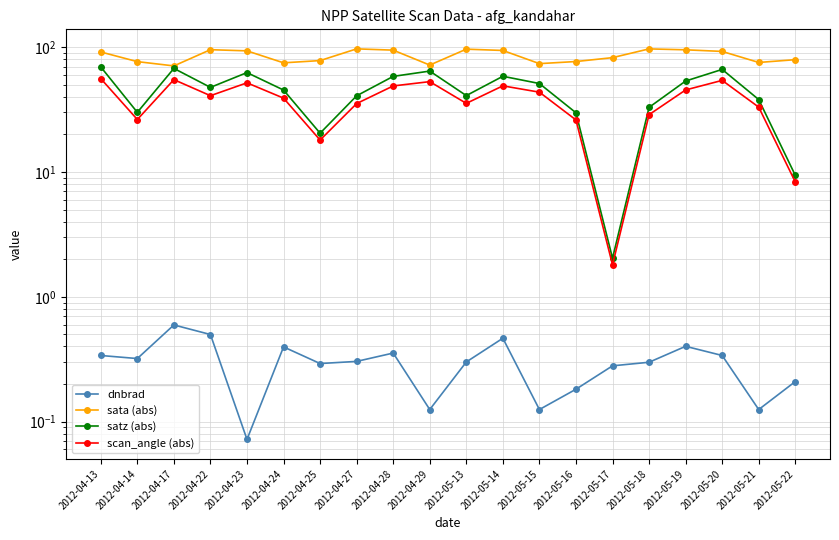

What value does the dnbrad series have at 2012-04-23?

0.1